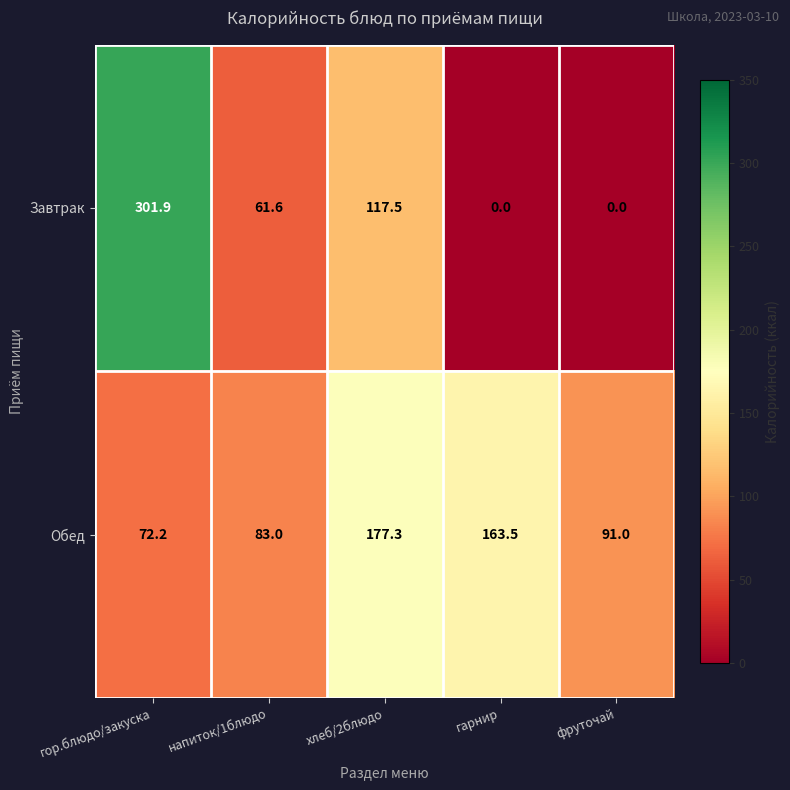

What is the sum of all Обед values?

587.0